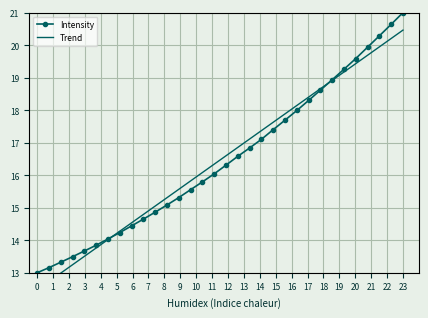

True or false: Intensity has more than 2 interior local peaks.

False